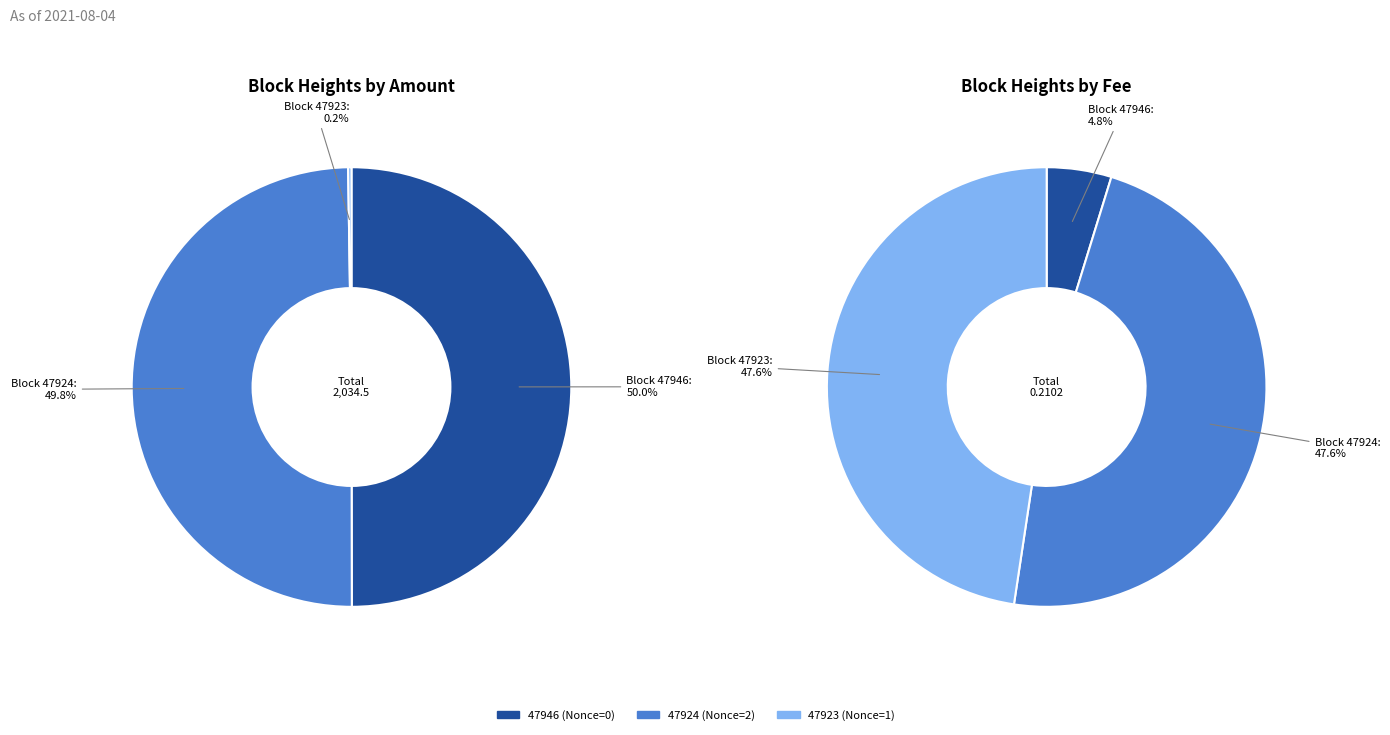

To the nearest percent, what portion does 47946 (Nonce=0) represent?

50%